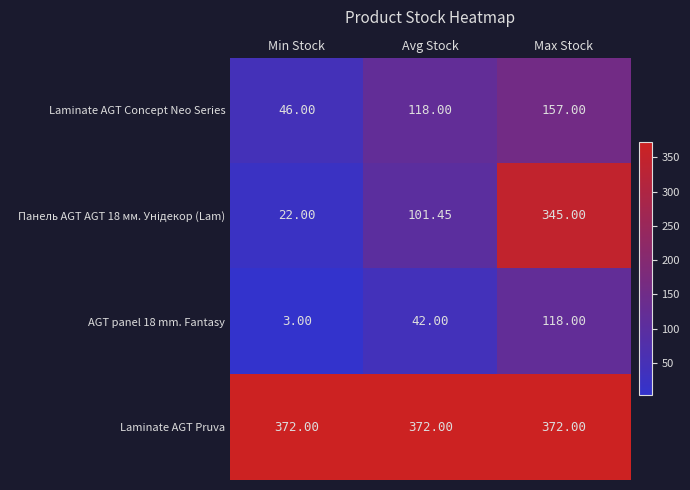

Which series has the largest total across all categories?

Laminate AGT Pruva